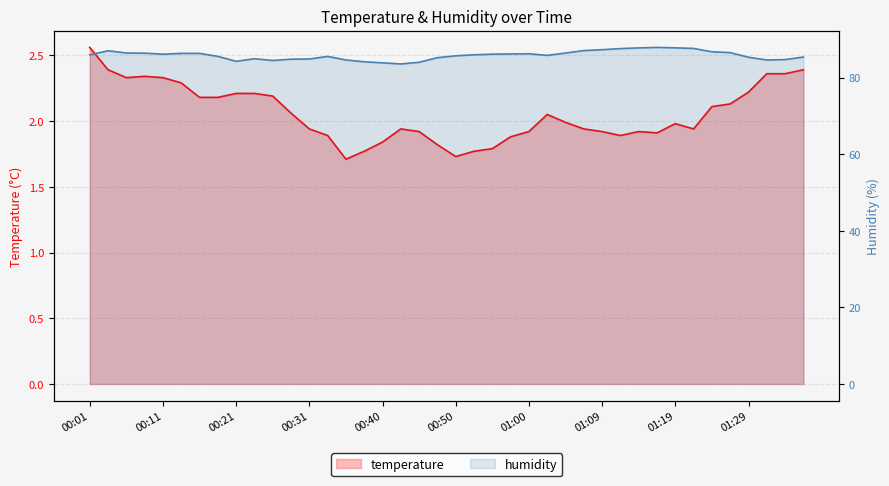

Does the chart display data point markers on the line(s)?

No